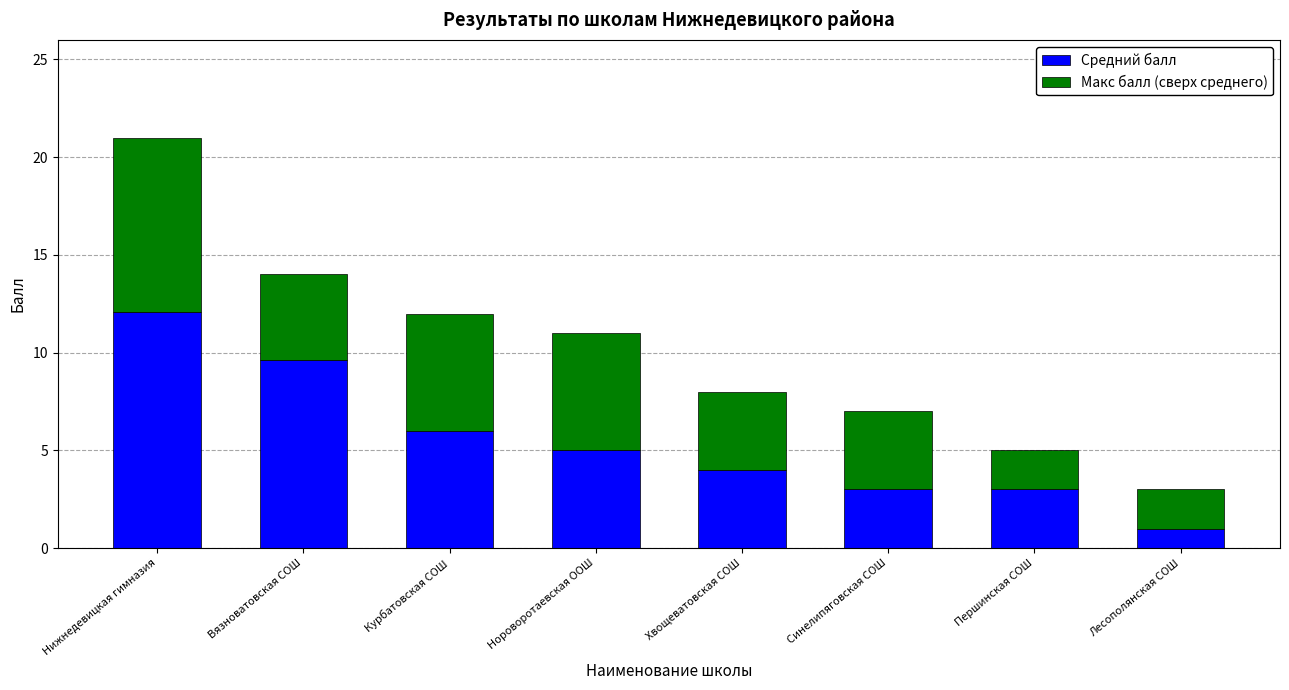

The Средний балл series shows 12.1 at Нижнедевицкая гимназия. True or false?

True